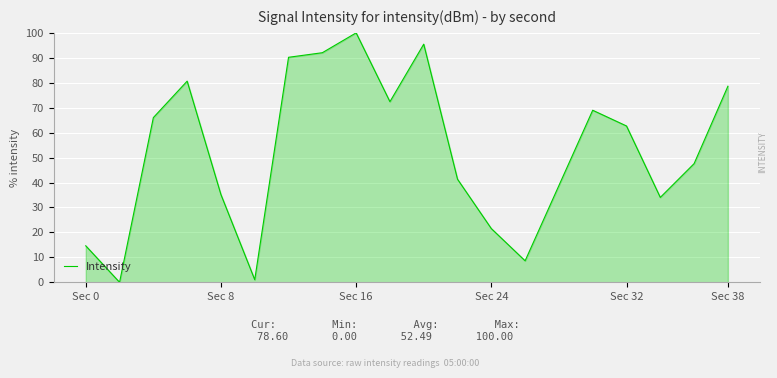

What is the greatest value displayed?

100.0